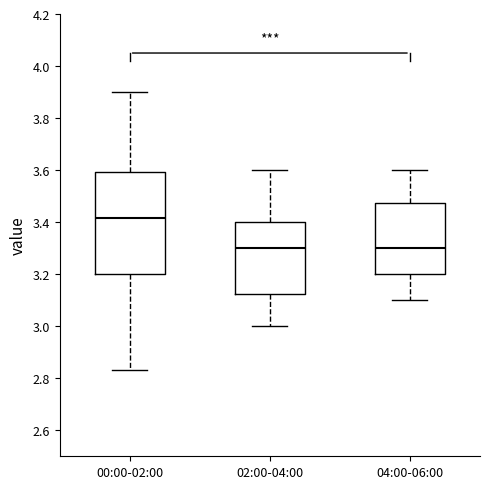

Reading left to right, read every box against the y-axis: the position of its median line, the range the box covers, and the ends of its whiskers. The values are not printed on the chart, so give them approximately, as read against the axis.

00:00-02:00: median 3.42, box 3.20 to 3.60, whiskers 2.84 to 3.90
02:00-04:00: median 3.30, box 3.12 to 3.40, whiskers 3.00 to 3.60
04:00-06:00: median 3.30, box 3.20 to 3.48, whiskers 3.10 to 3.60